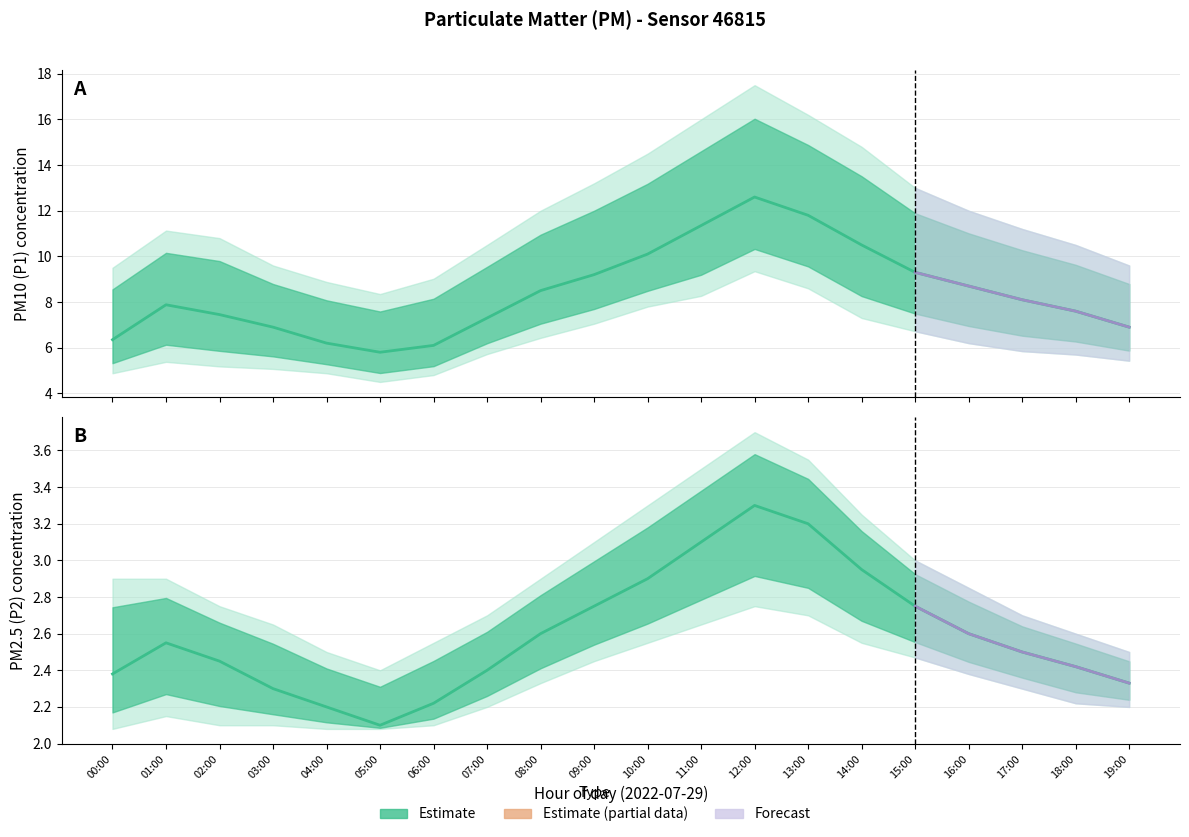

How many series are shown in this chart?

6